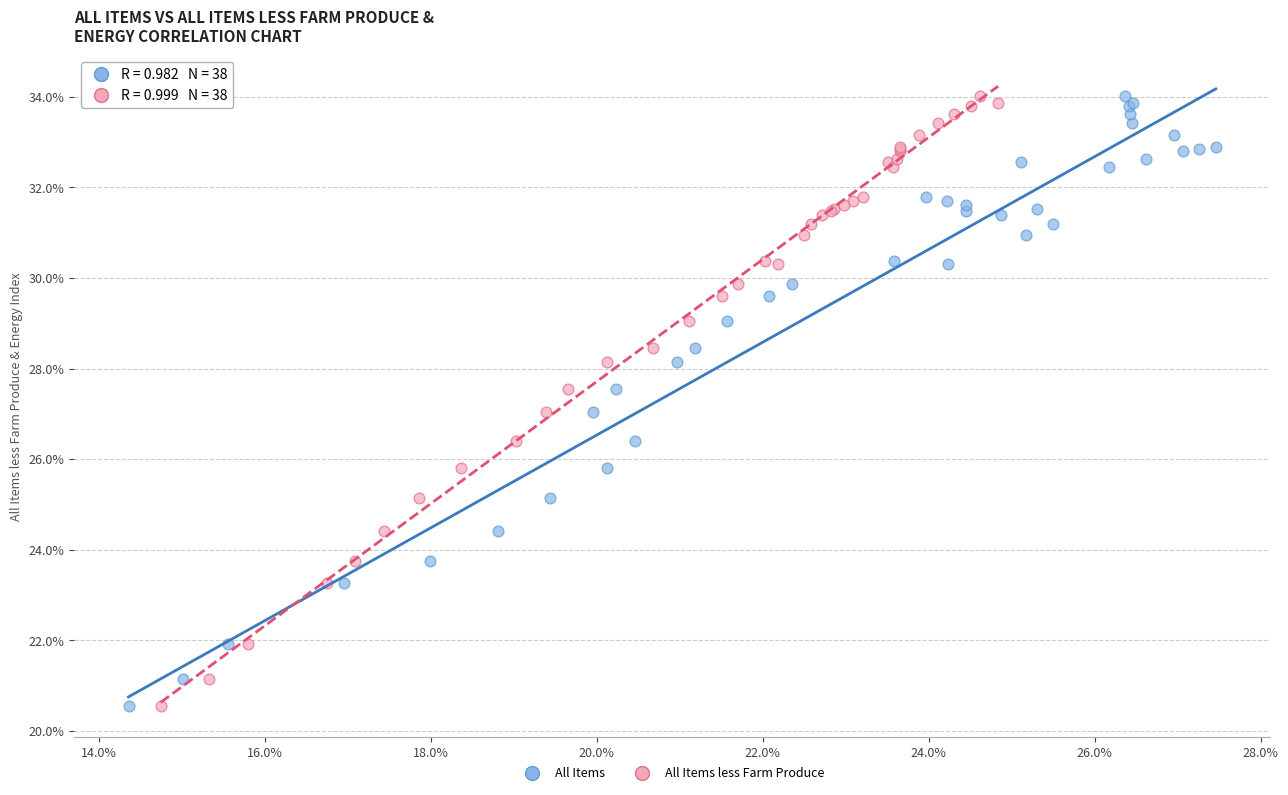

What are all the series names shown in the legend?

All Items, All Items less Farm Produce